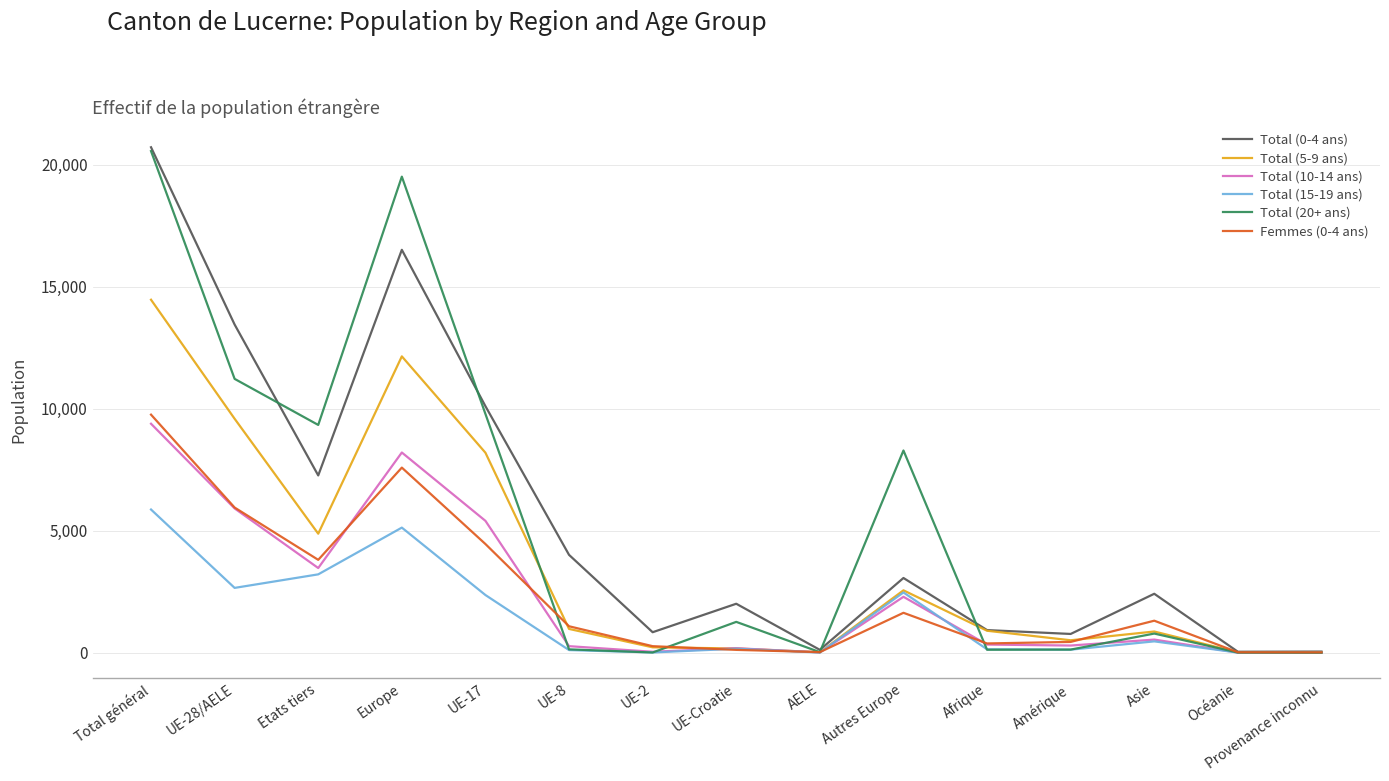

At which category is the sum across all series the highest?

Total général